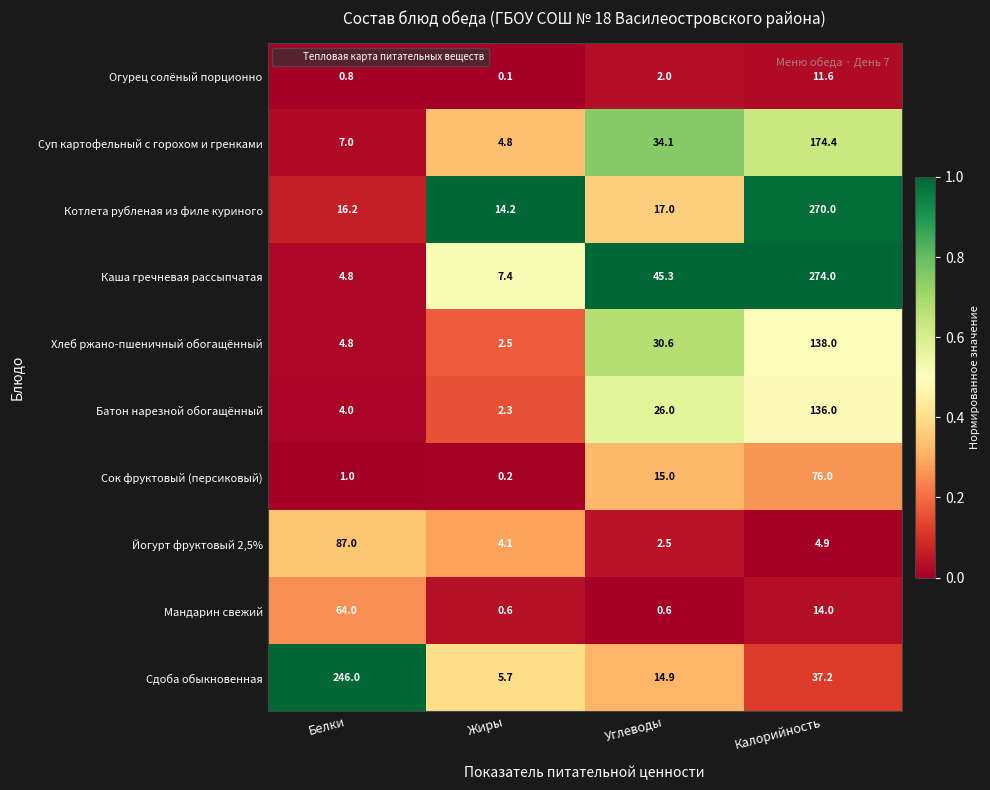

True or false: Огурец солёный порционно has a value of 2.0 at Углеводы.

True